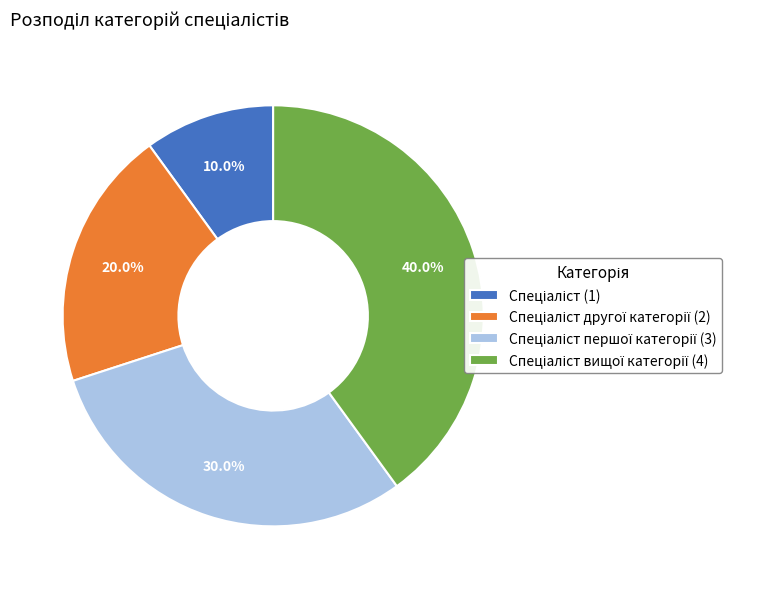

Is there a majority slice in this chart?

No